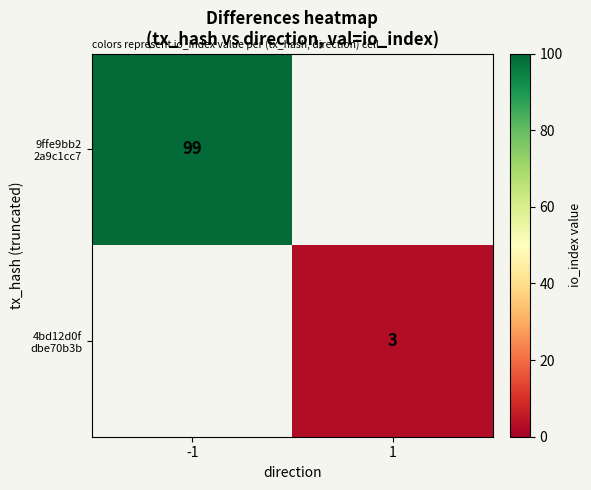

Rank the series at -1 from lowest to highest value.

9ffe9bb2 2a9c1cc7, 4bd12d0f dbe70b3b